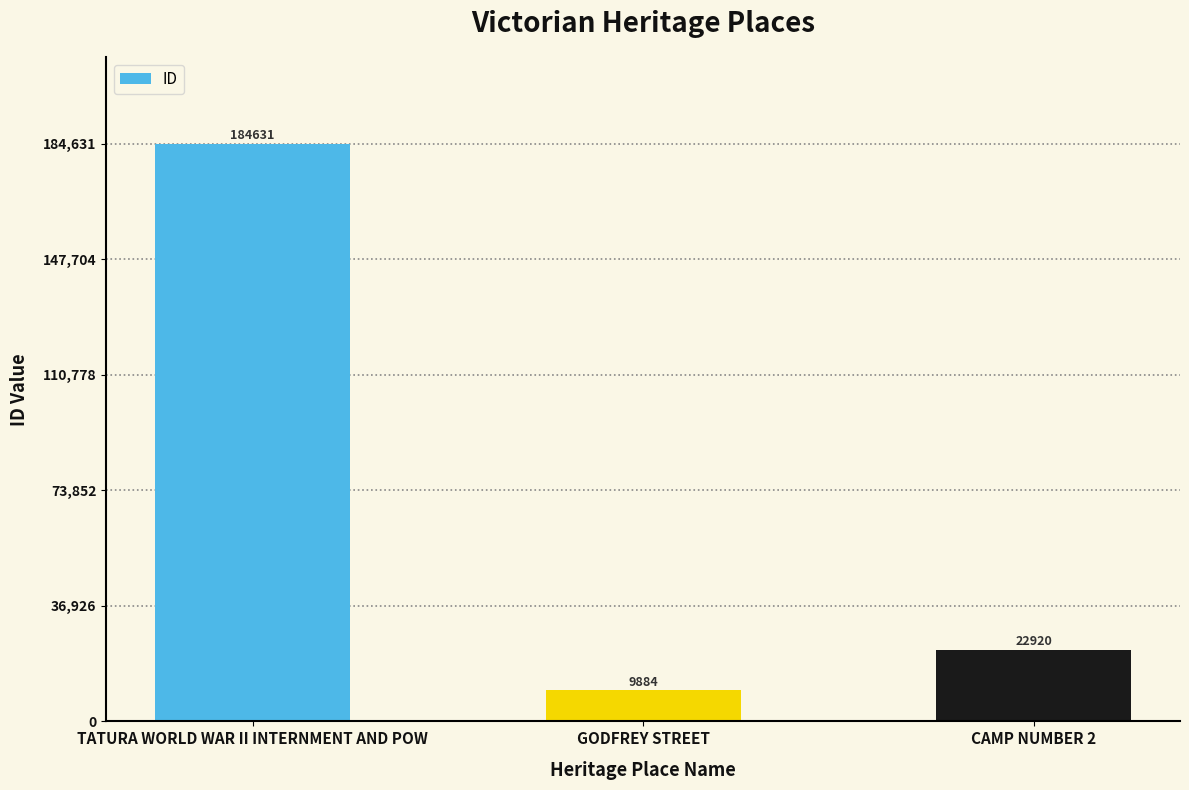

Reading left to right, extract all data points from this chart.

TATURA WORLD WAR II INTERNMENT AND POW=184631	GODFREY STREET=9884	CAMP NUMBER 2=22920